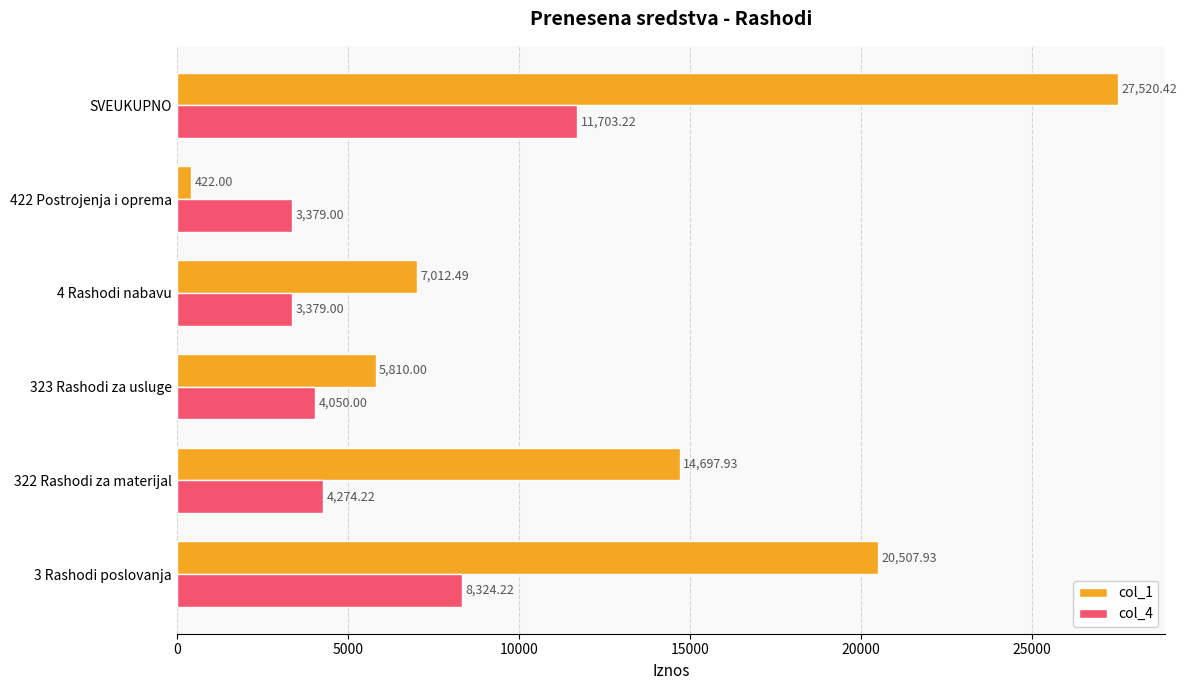

What is the minimum value for col_1?

422.0